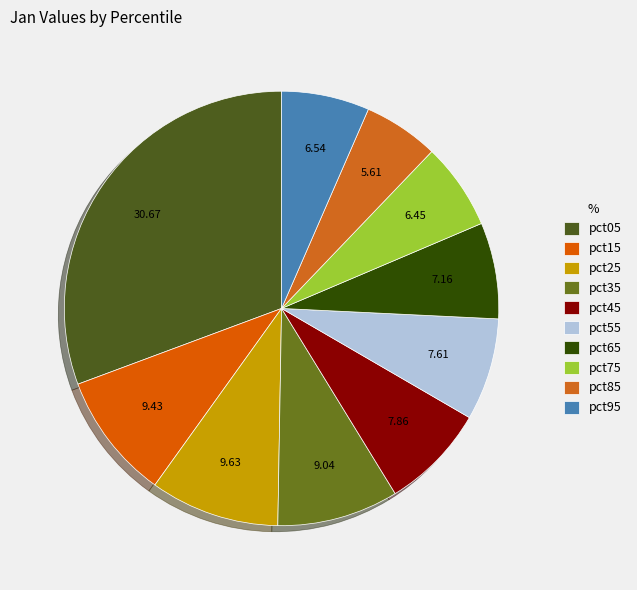

How many segments does this pie chart have?

10